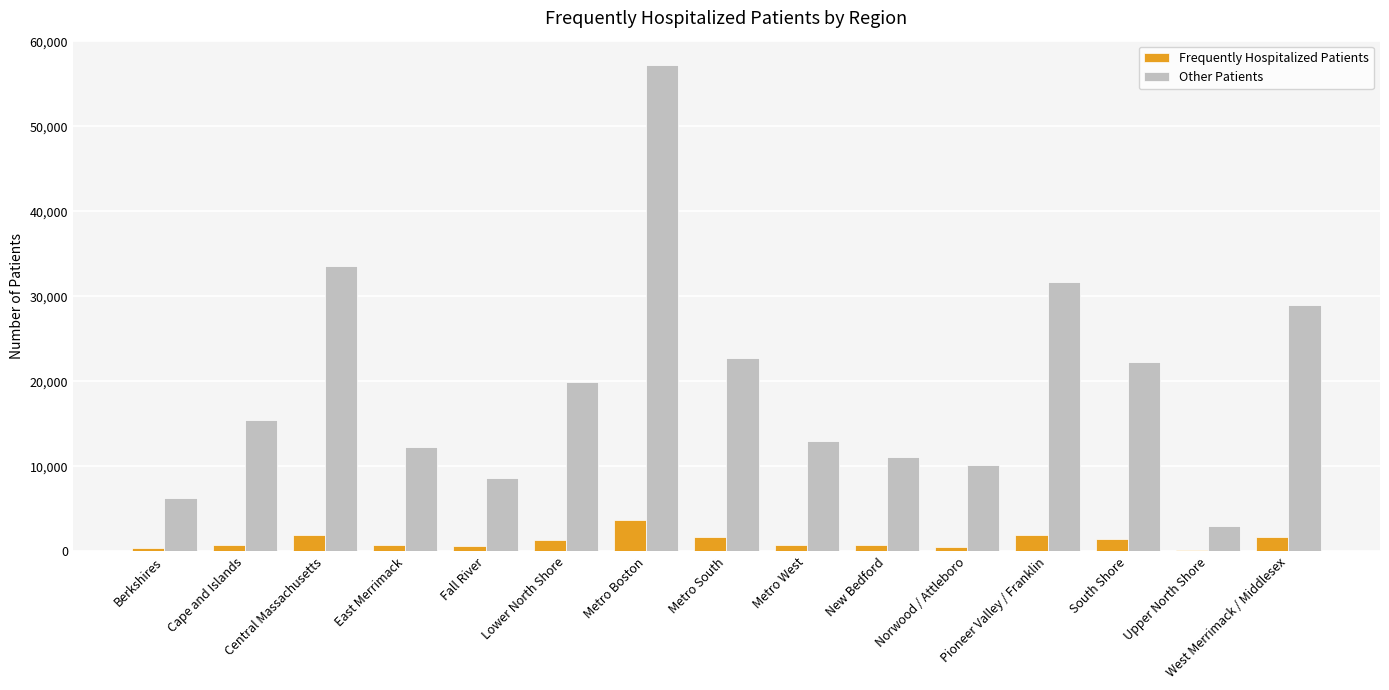

Count the number of data series in this chart.

2